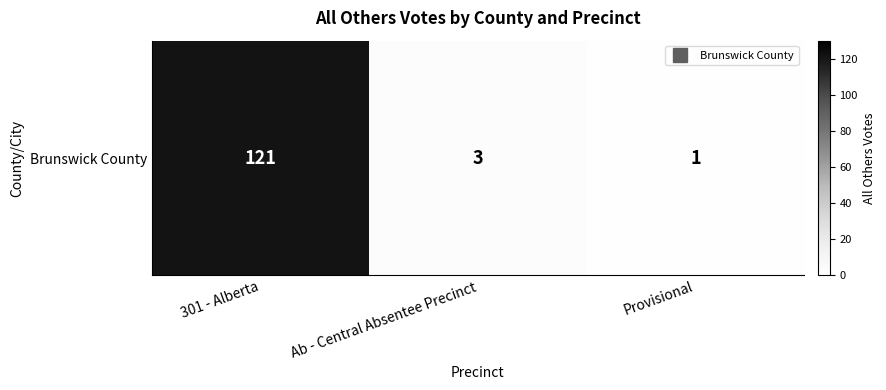

What is the change in value from Ab - Central Absentee Precinct to Provisional?

-2